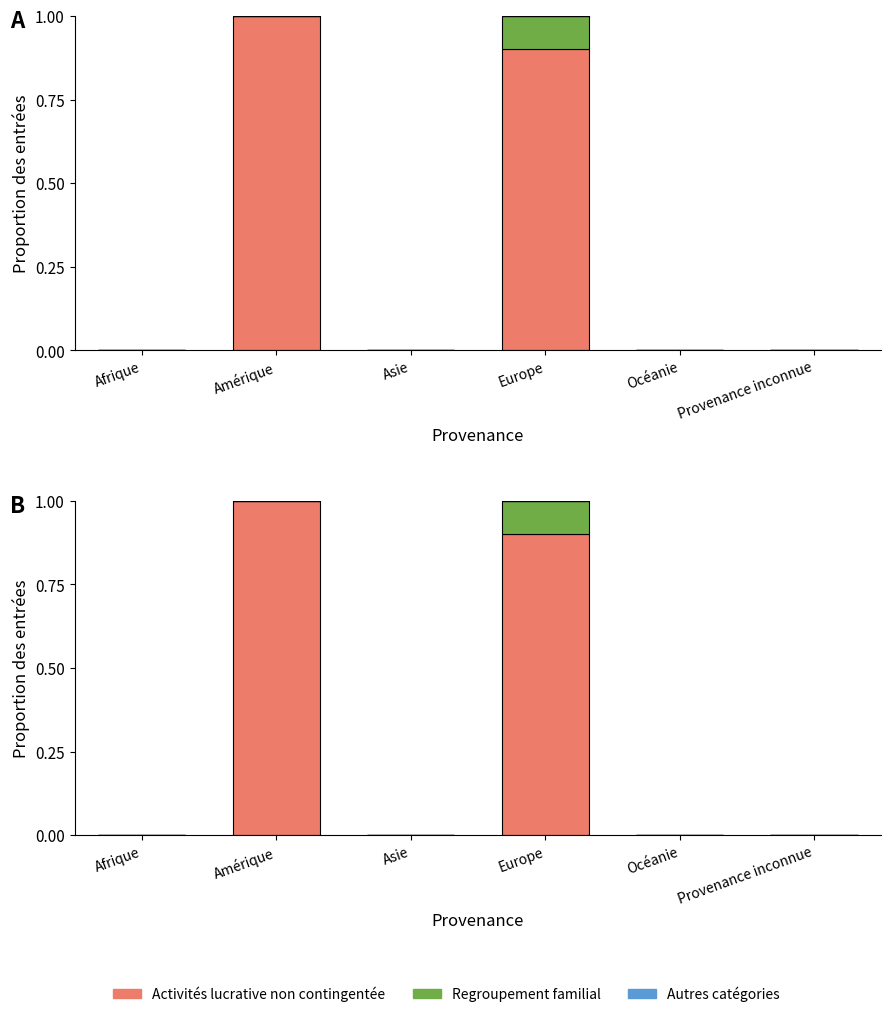

How many values in the Activités lucrative non contingentée series exceed 0?

2